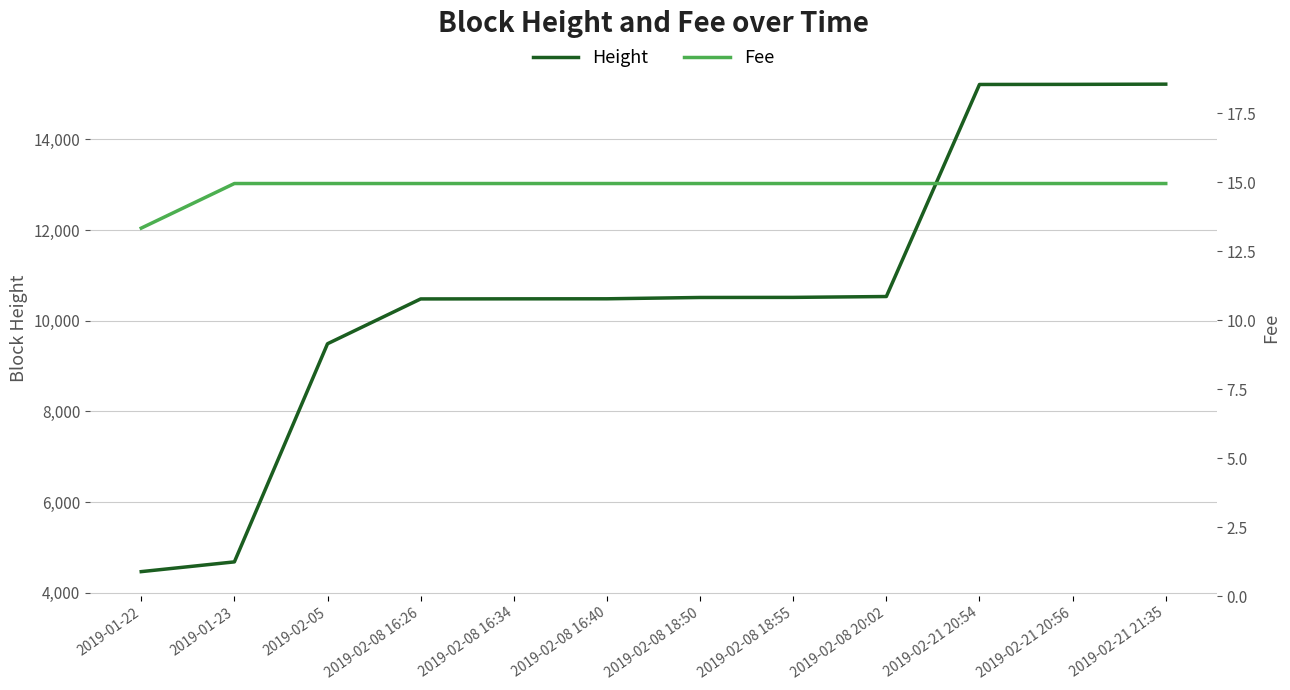

How many categories are shown in the chart?

12